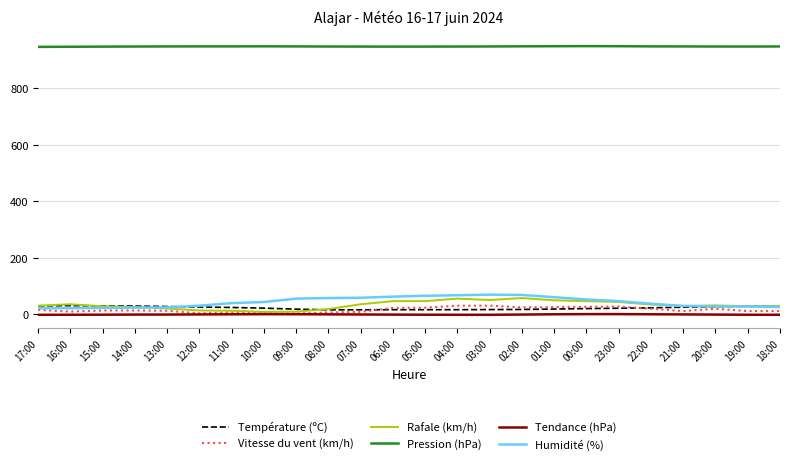

True or false: Humidité (%) and Pression (hPa) cross at least once.

False